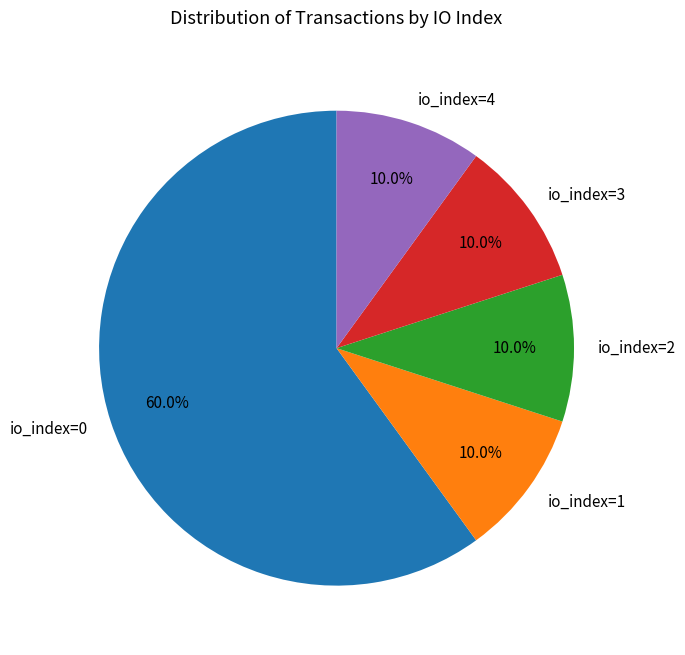

What is the ratio of the value at io_index=0 to the value at io_index=2?

6.0